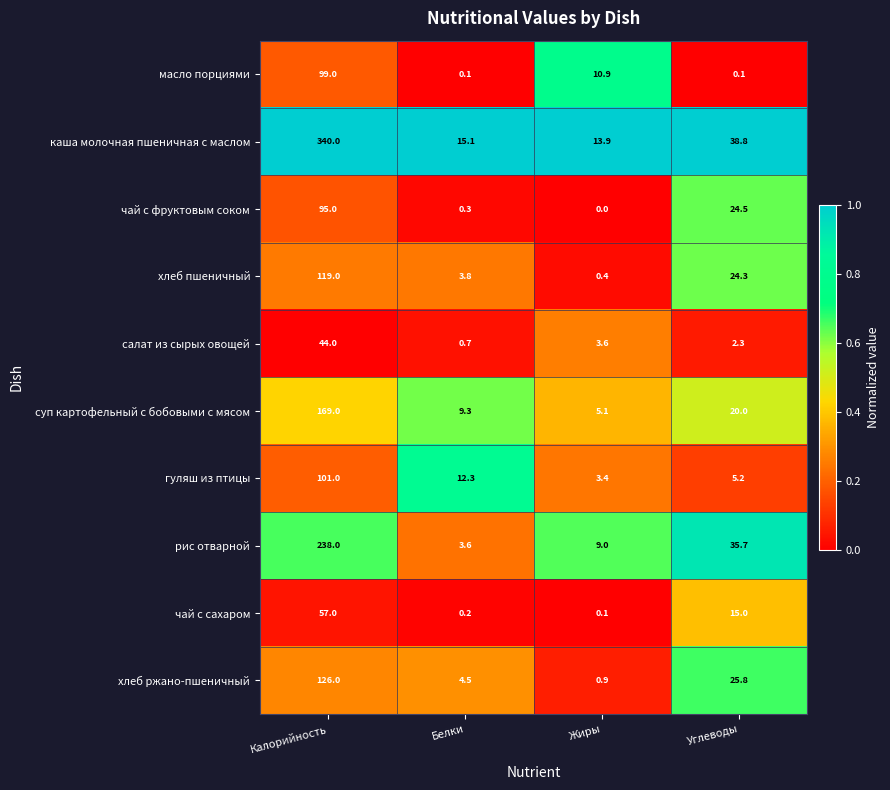

The value of масло порциями at Жиры is 17.6. True or false?

False